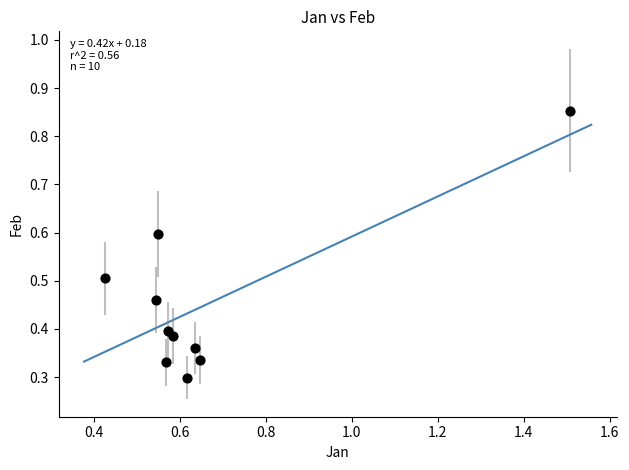

What is the range of Y values (max minus min)?

0.6